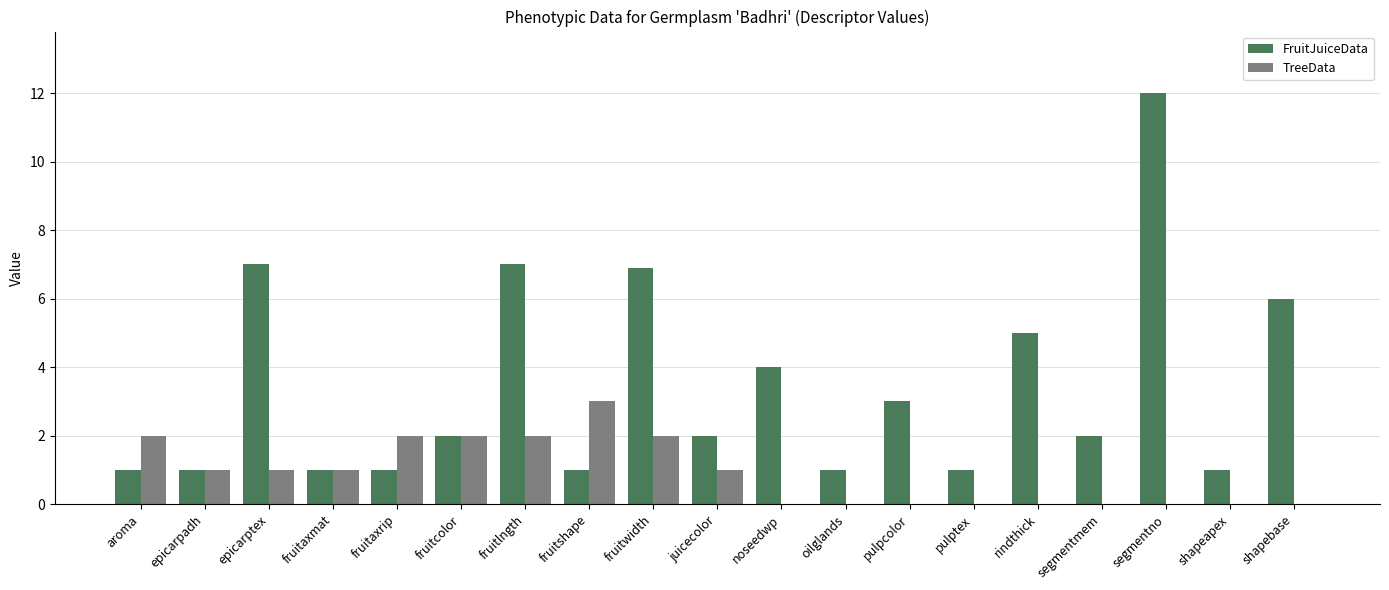

What are all the series names shown in the legend?

FruitJuiceData, TreeData